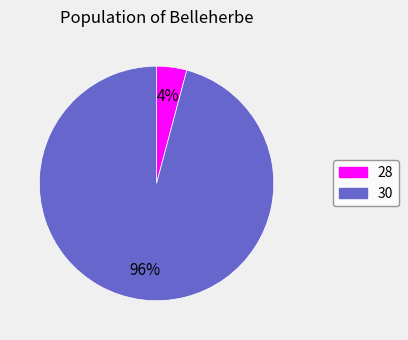

What is the smallest slice in the pie chart?

28